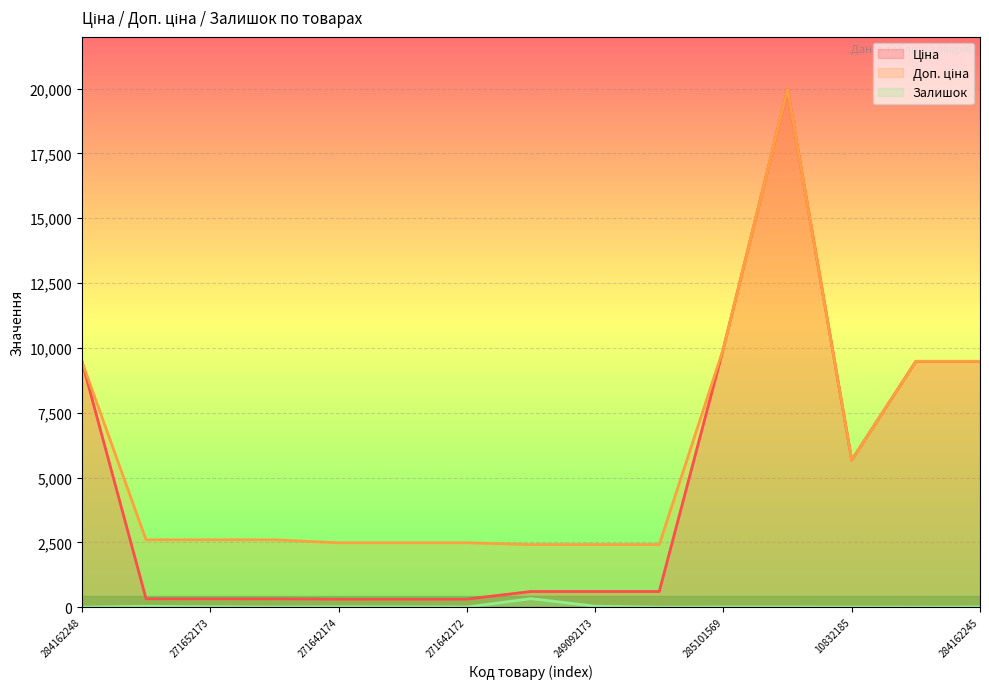

True or false: Ціна (line) and Залишок (line) intersect in this chart.

False